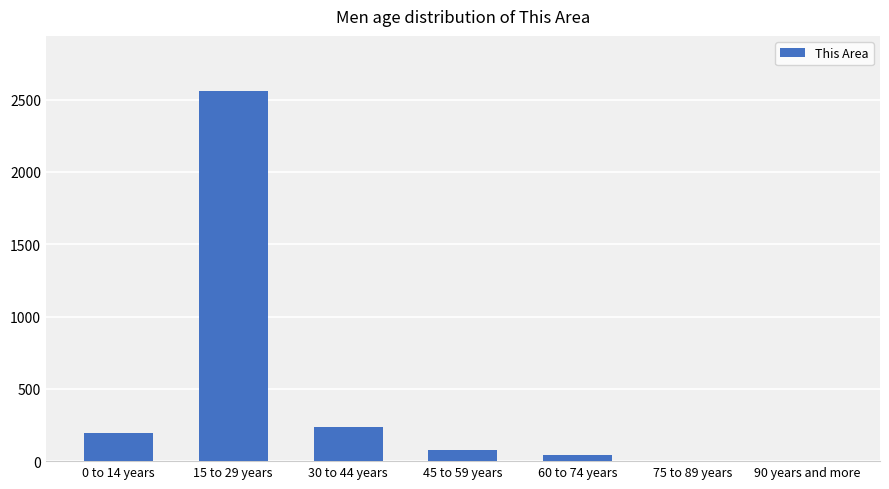

At which category does the chart reach its peak across all series?

15 to 29 years